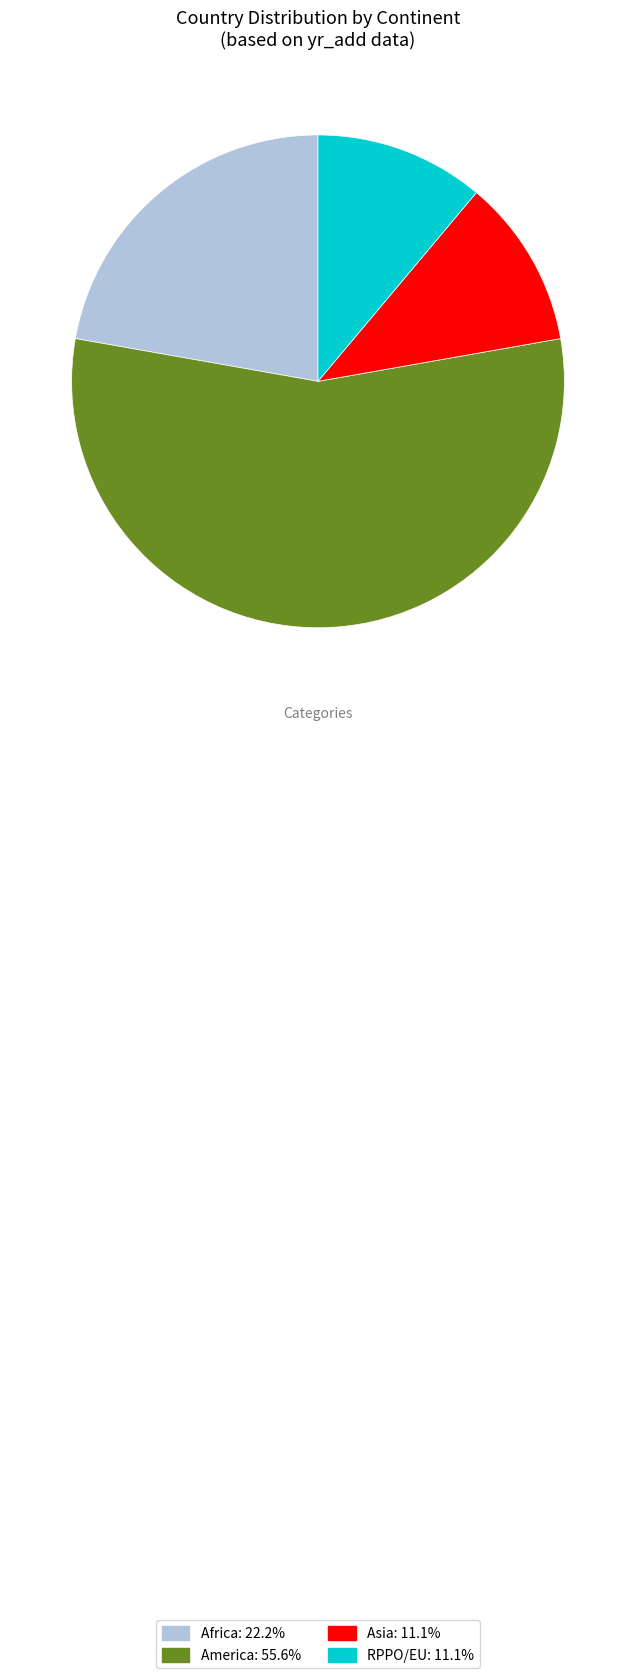

Count the number of slices in the pie.

4